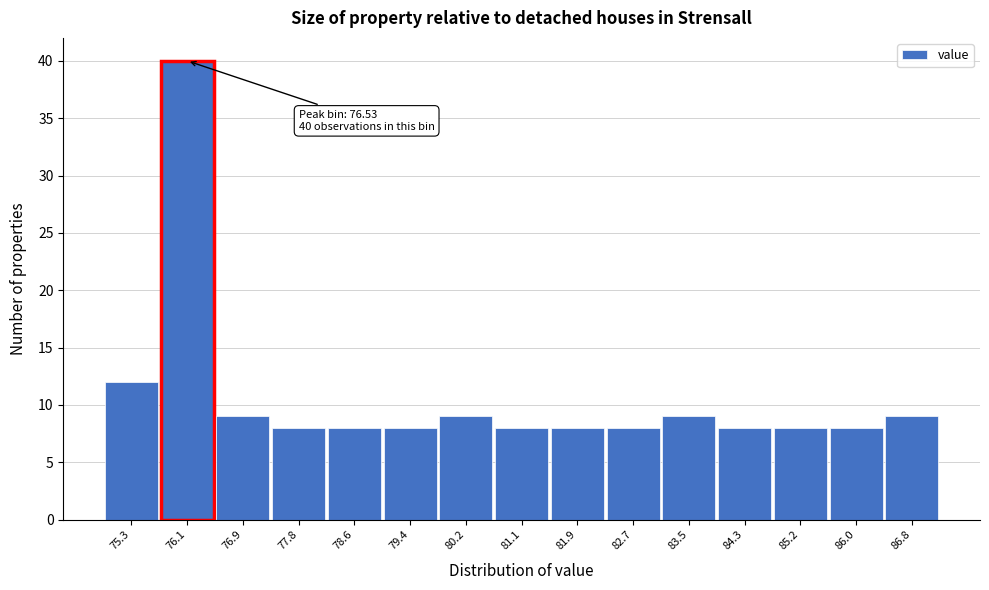

Reading left to right, list all the values displayed in this chart.

12	40	9	8	8	8	9	8	8	8	9	8	8	8	9